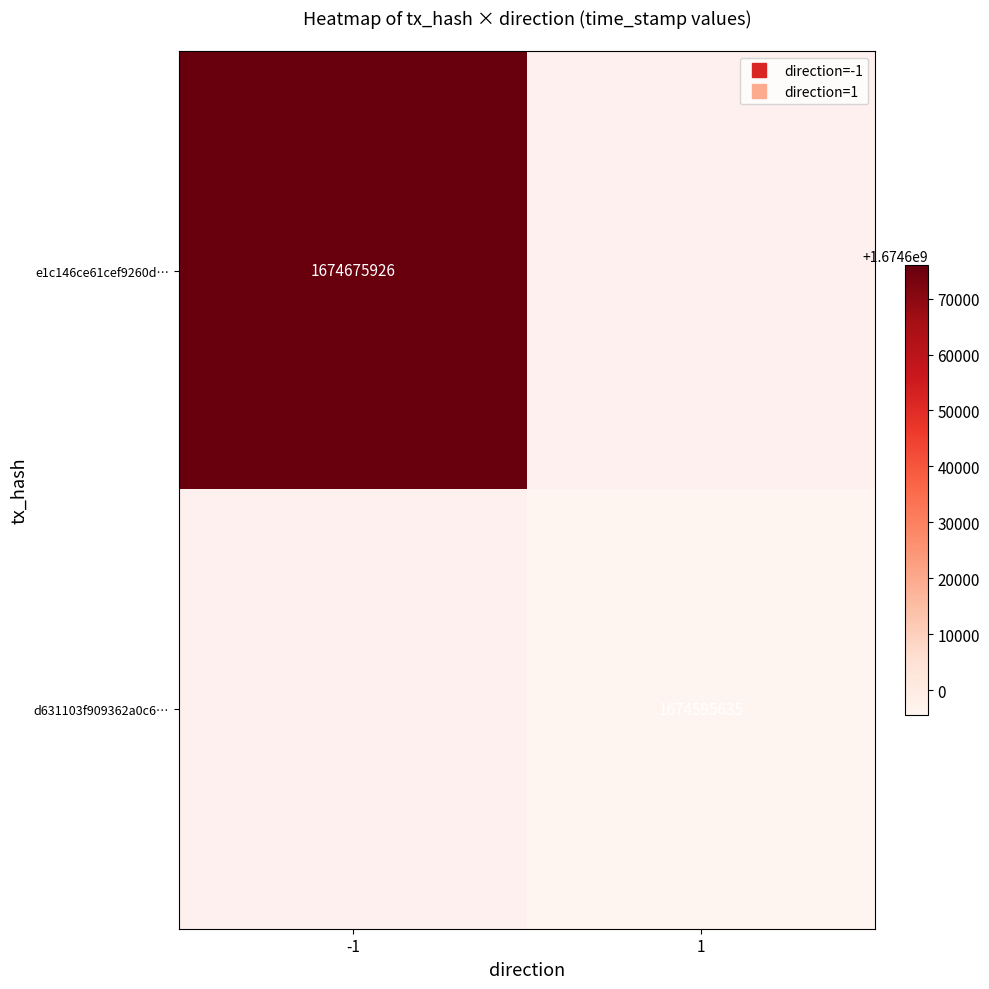

True or false: e1c146ce61cef9260d… has a value of 1674675926.0 at -1.

True